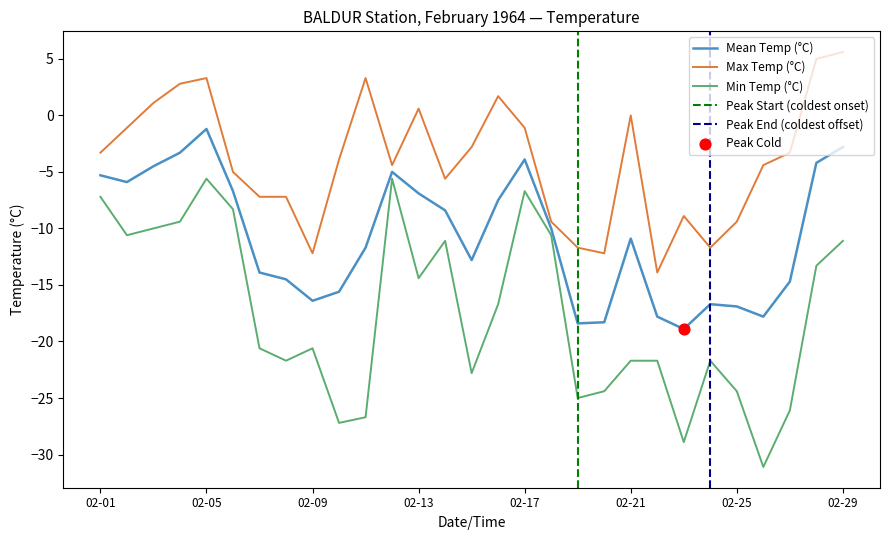

True or false: Min Temp (°C) and Max Temp (°C) intersect in this chart.

False